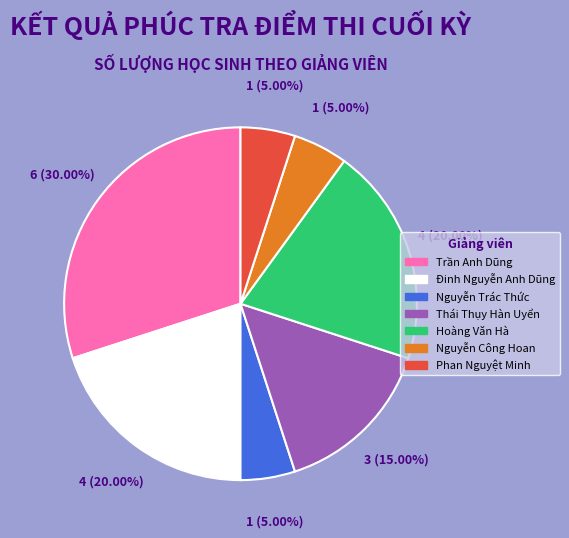

To the nearest percent, what is the difference between the largest and smallest slice percentages?

25%